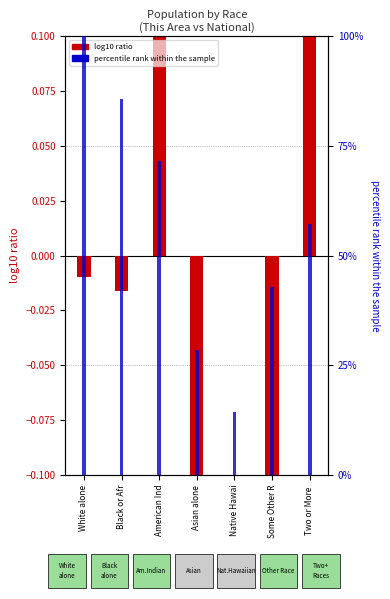

How many groups of bars are there?

7